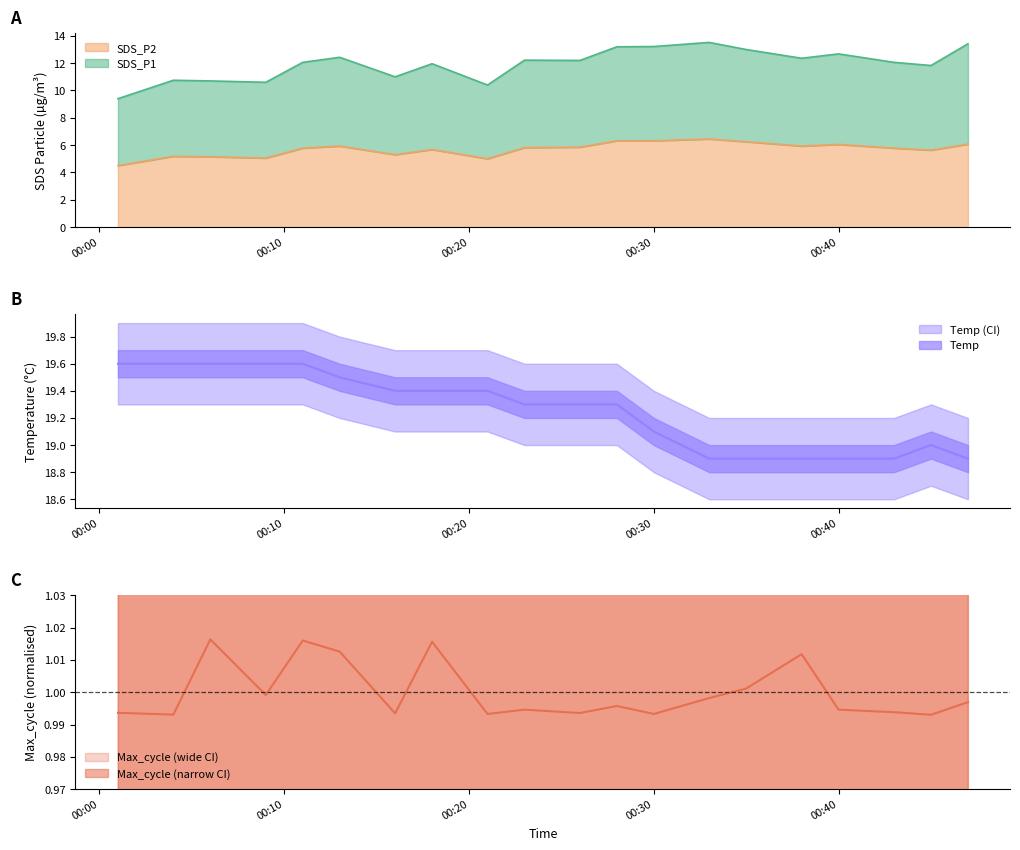

True or false: Max_cycle has a value of 1.0 at 2022/06/27 00:16.

True